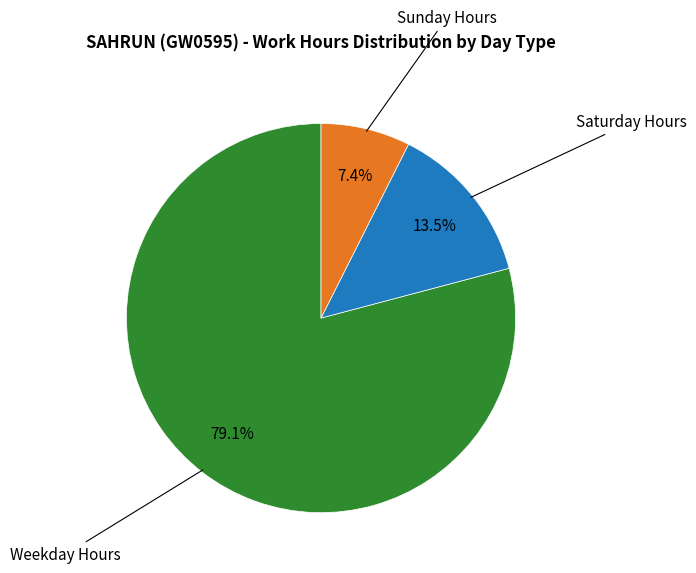

Does any single category account for the majority?

Yes